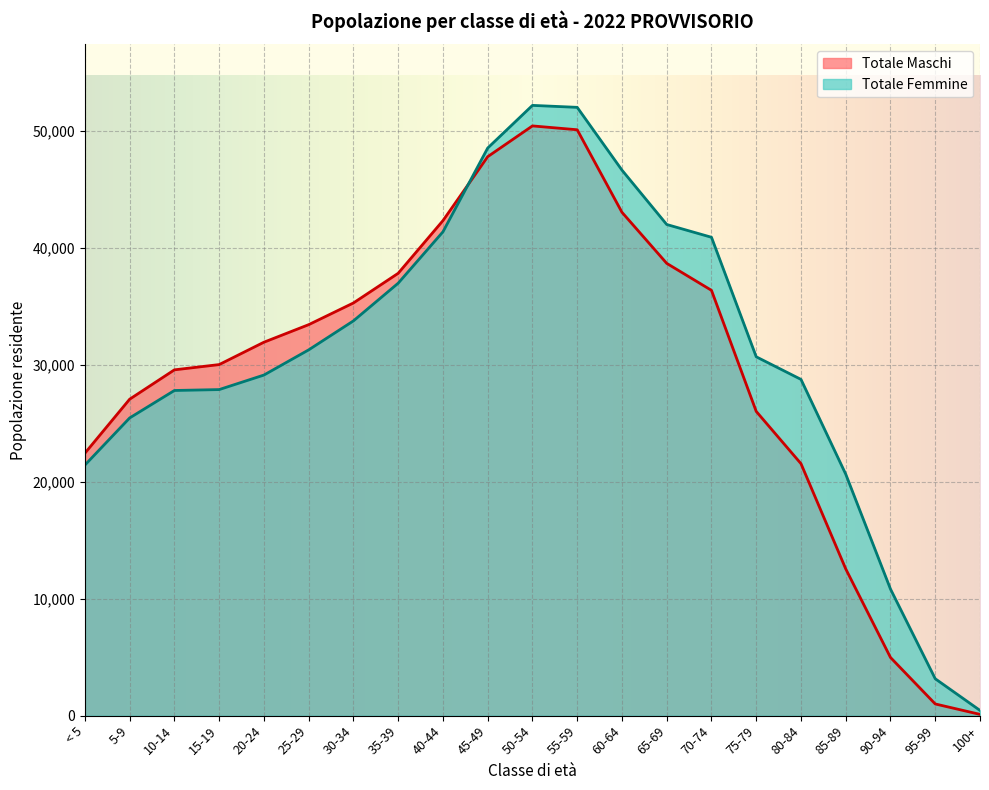

What is the label of the 4th point from the left?

15-19